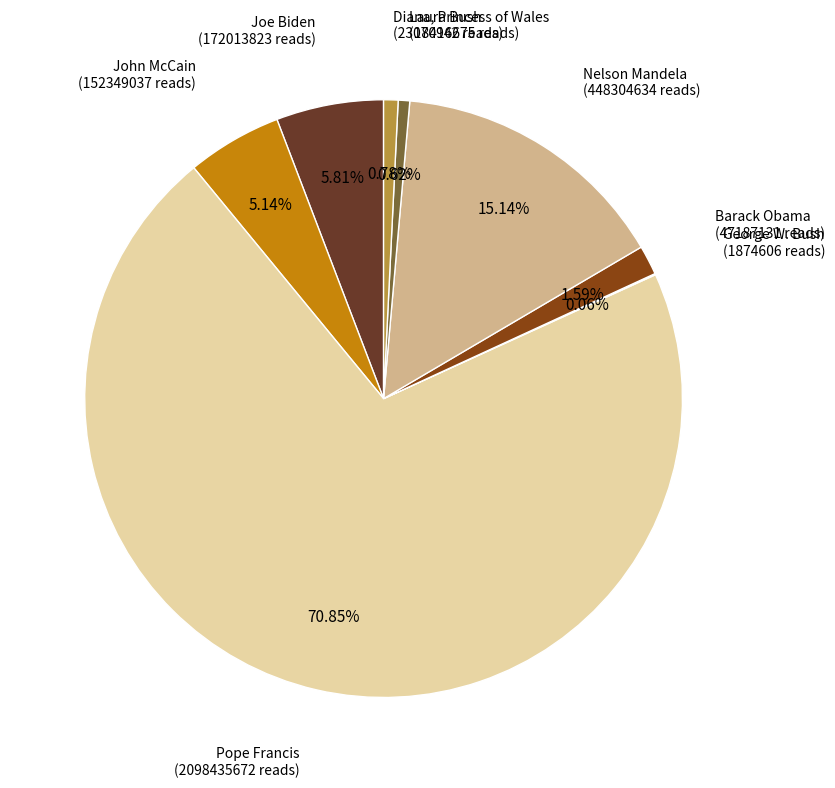

Is there any slice that represents more than half of the pie?

Yes